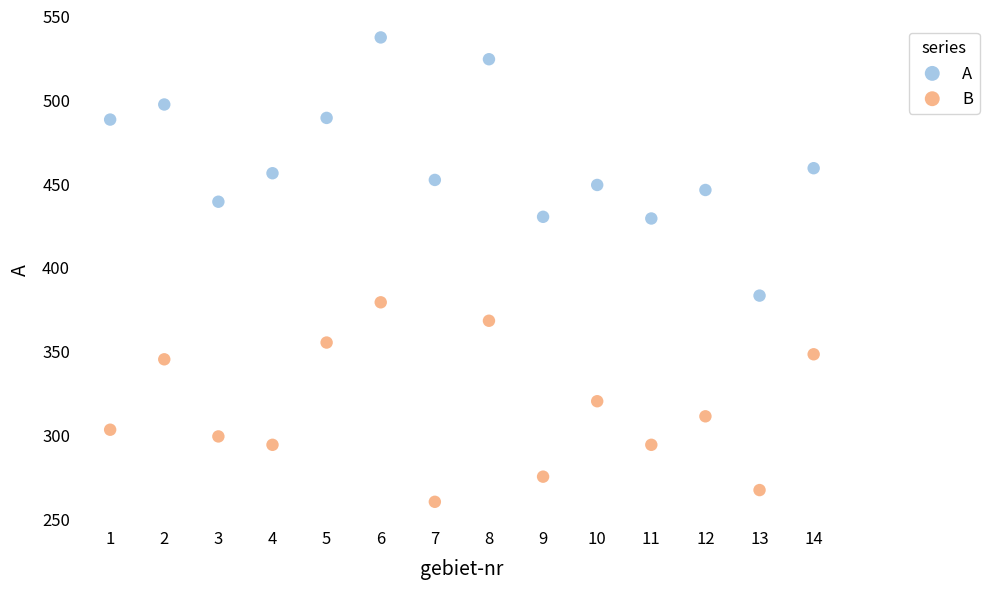

What are all the series names shown in the legend?

A, B